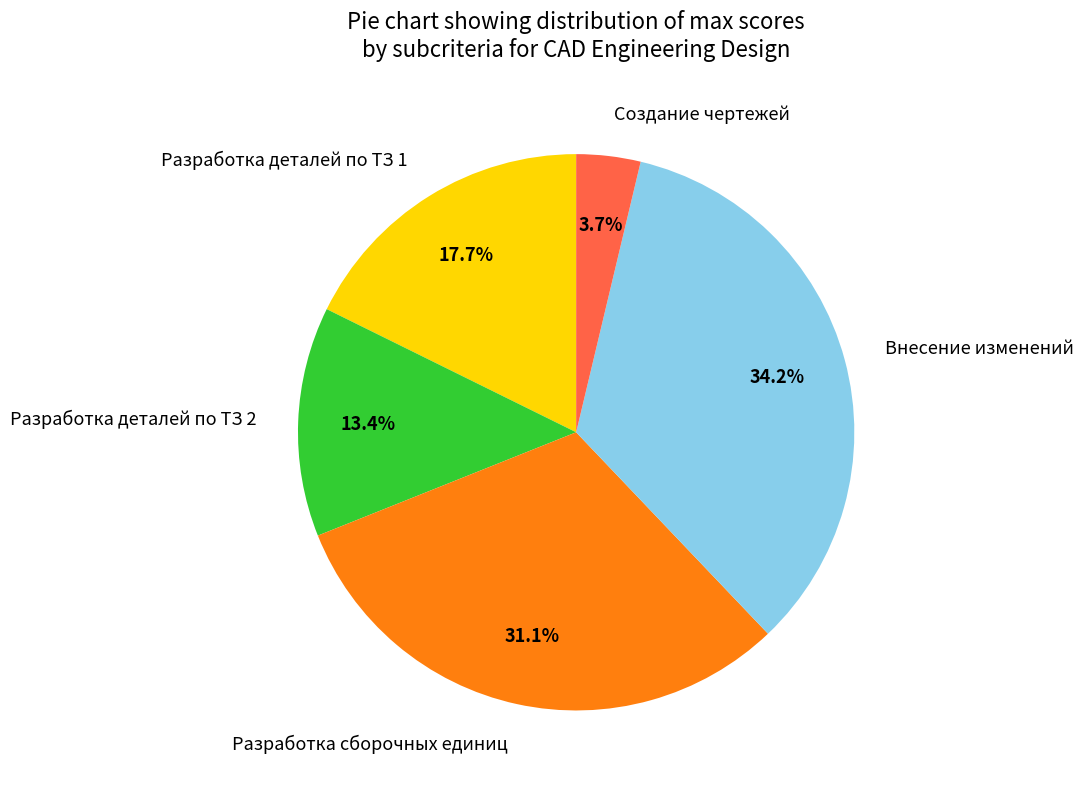

What is the largest slice in the pie chart?

Внесение изменений